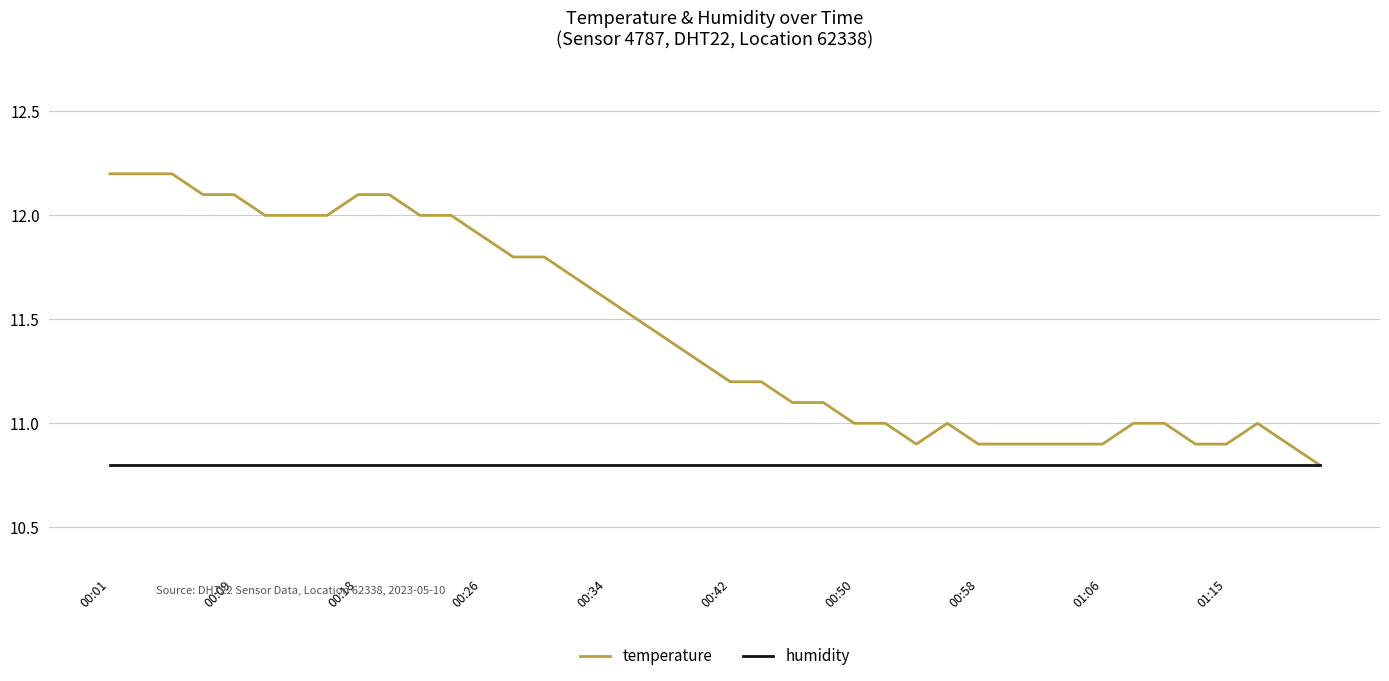

Does the chart display data point markers on the line(s)?

No